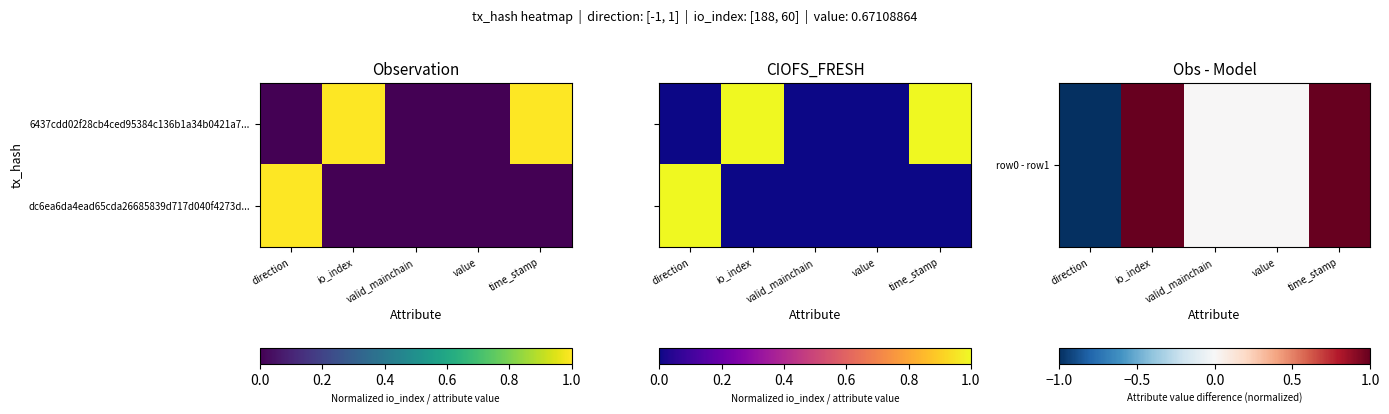

Count the number of data series in this chart.

2